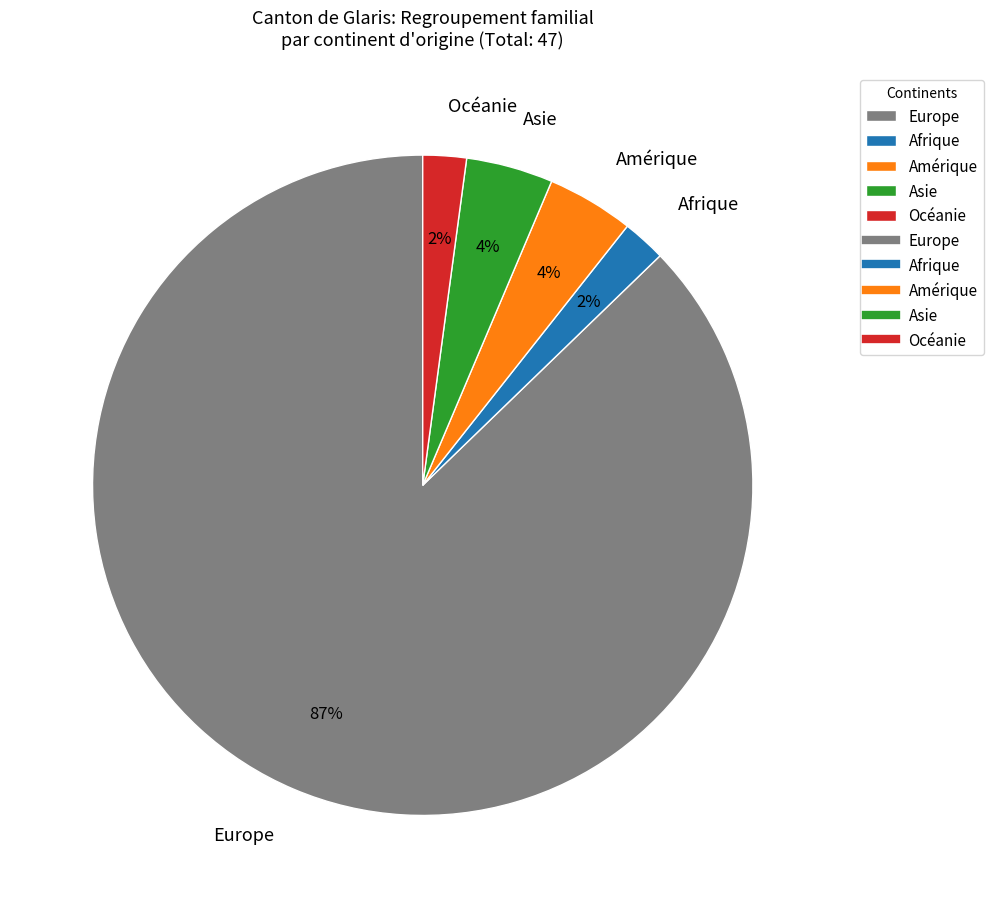

Does Afrique account for over 50% of the chart?

No